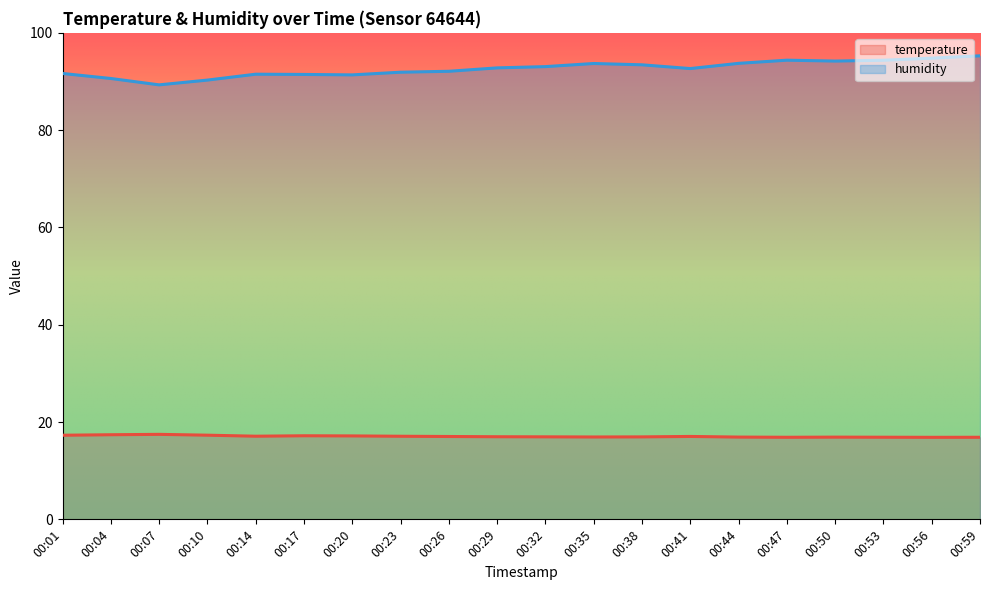

What is the total value across all series at 00:26?

109.1